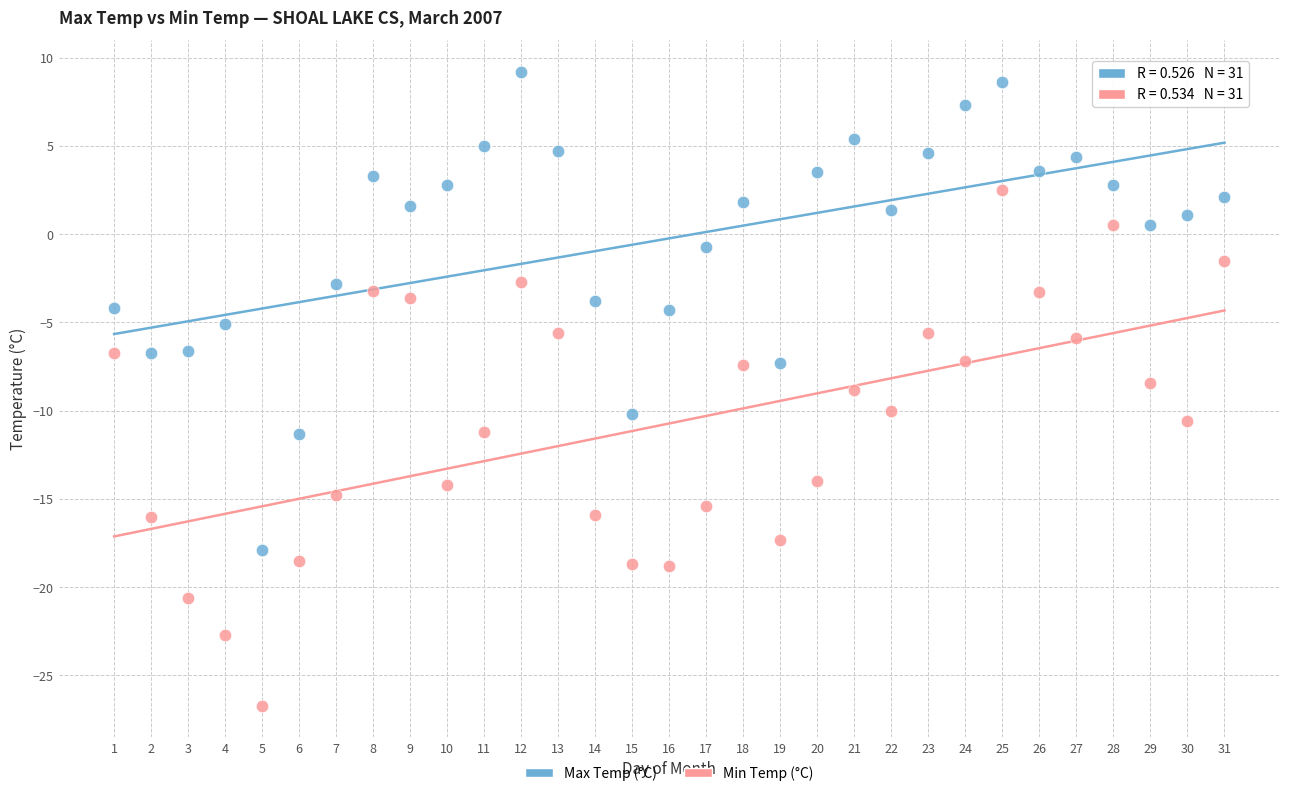

Across all data points, what is the range of Y values (max minus min)?

35.9